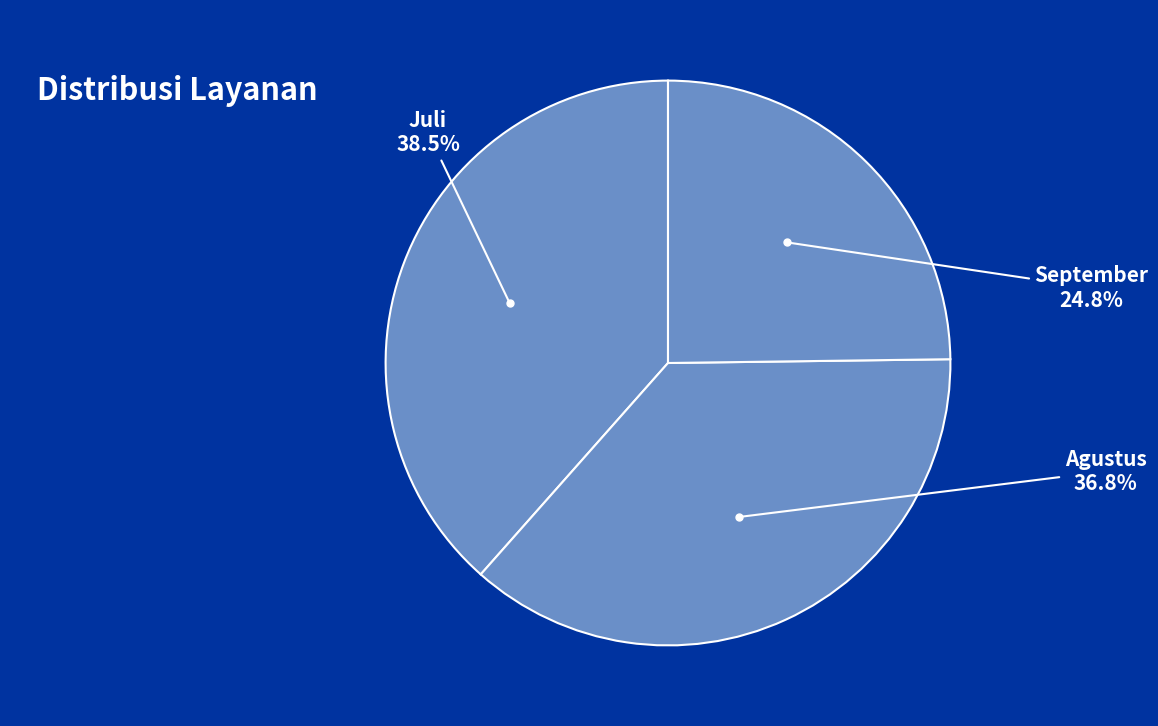

Is there any slice that represents more than half of the pie?

No